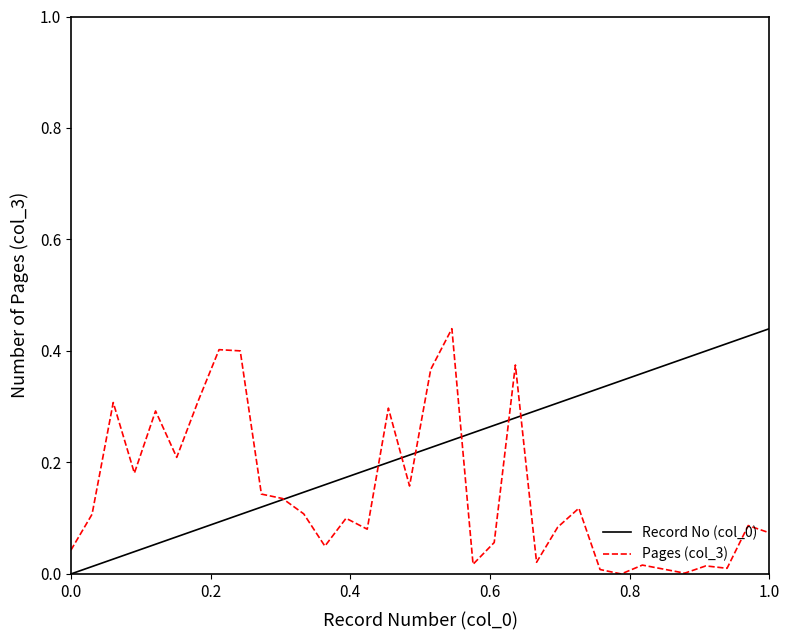

How many lines are shown in the chart?

2